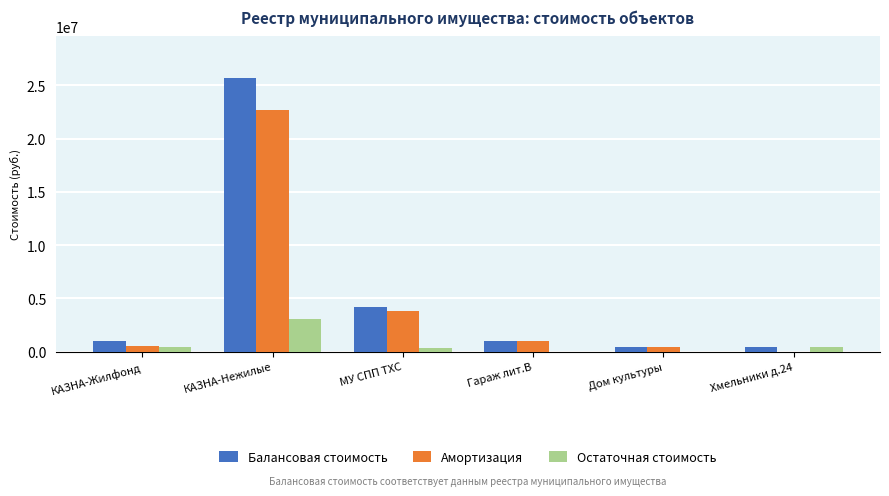

Which series has the widest spread of values?

Балансовая стоимость